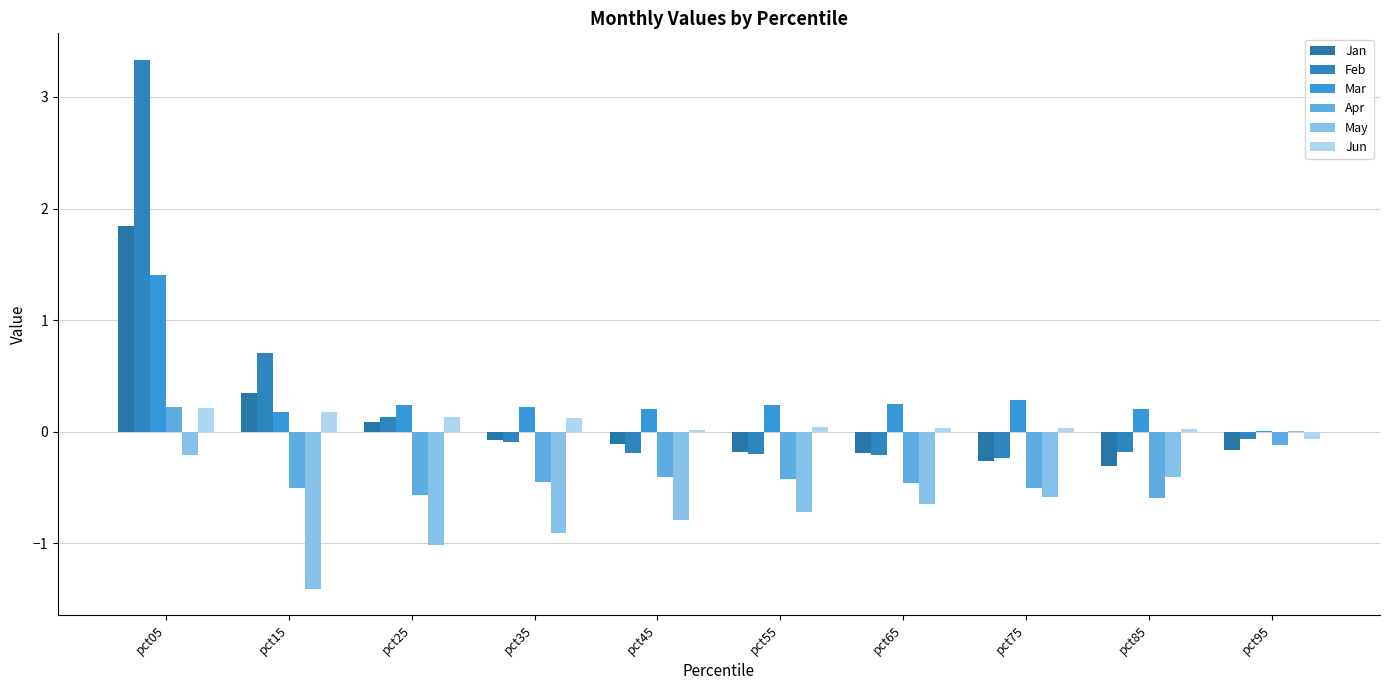

Which series has the largest range (max minus min)?

Feb